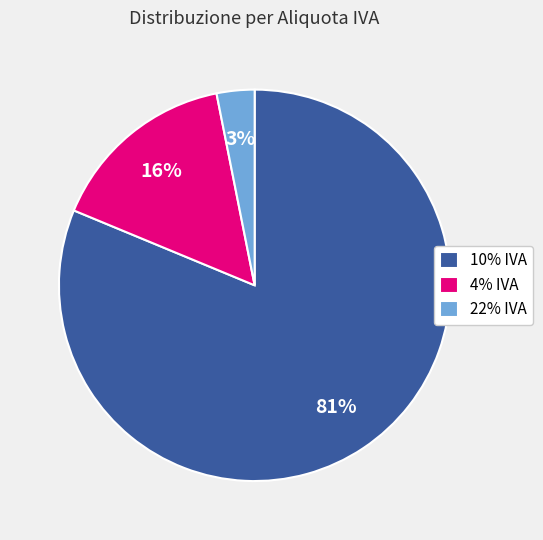

Does 4% IVA represent more than half of the total?

No